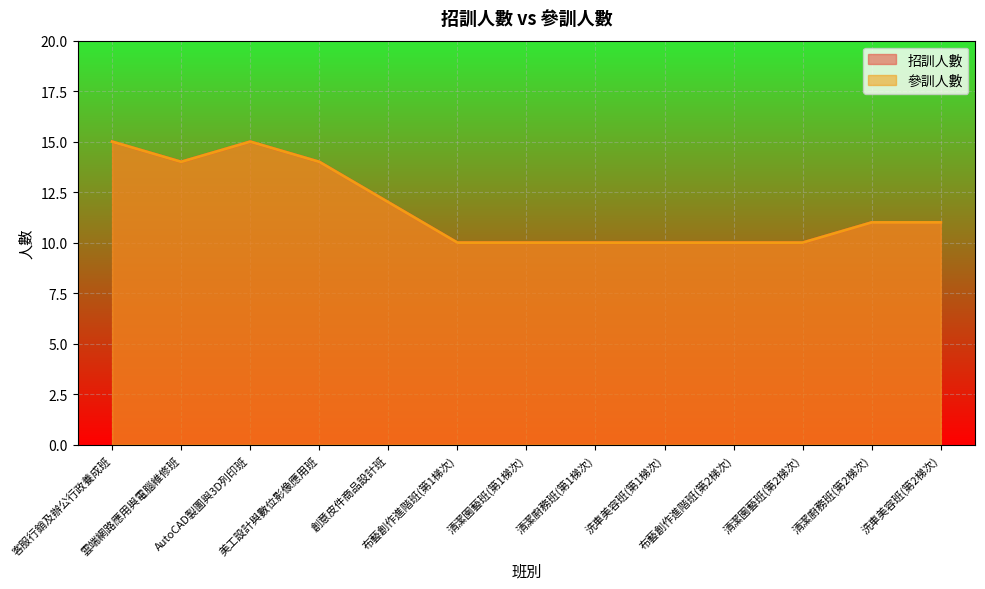

Reading left to right, transcribe all the data shown in this chart.

招訓人數: 15	14	15	14	12	10	10	10	10	10	10	11	11
參訓人數: 15	14	15	14	12	10	10	10	10	10	10	11	11